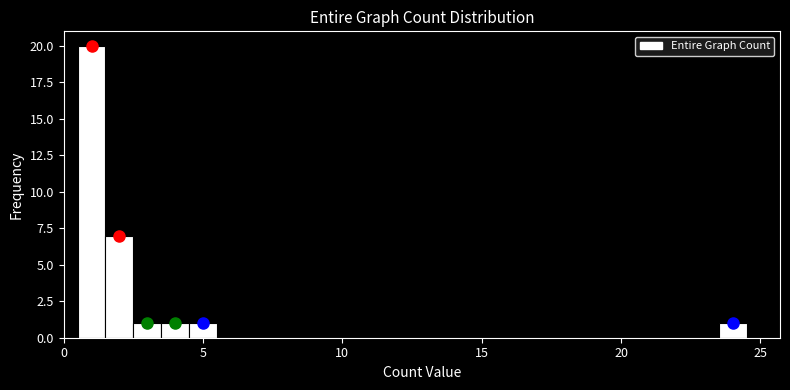

Read against the x-axis, roughly where is the centre of the tallest bar?

1.0